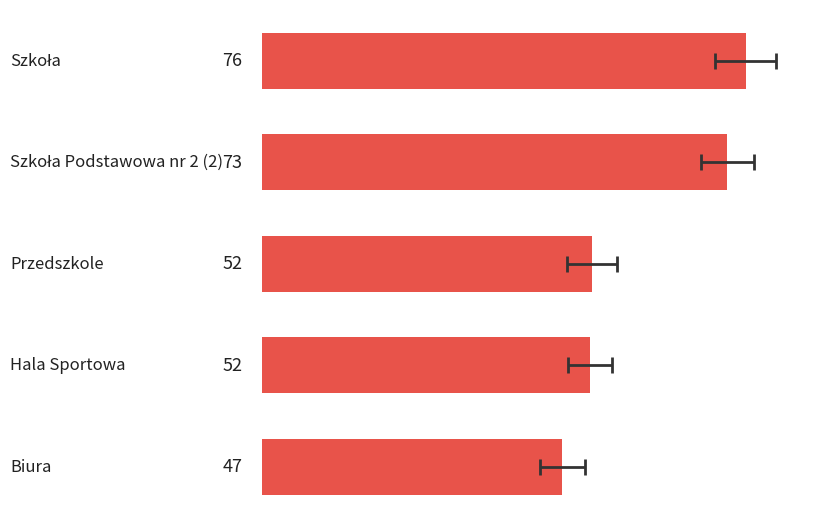

What is the value of the 4th bar from the left?

51.6